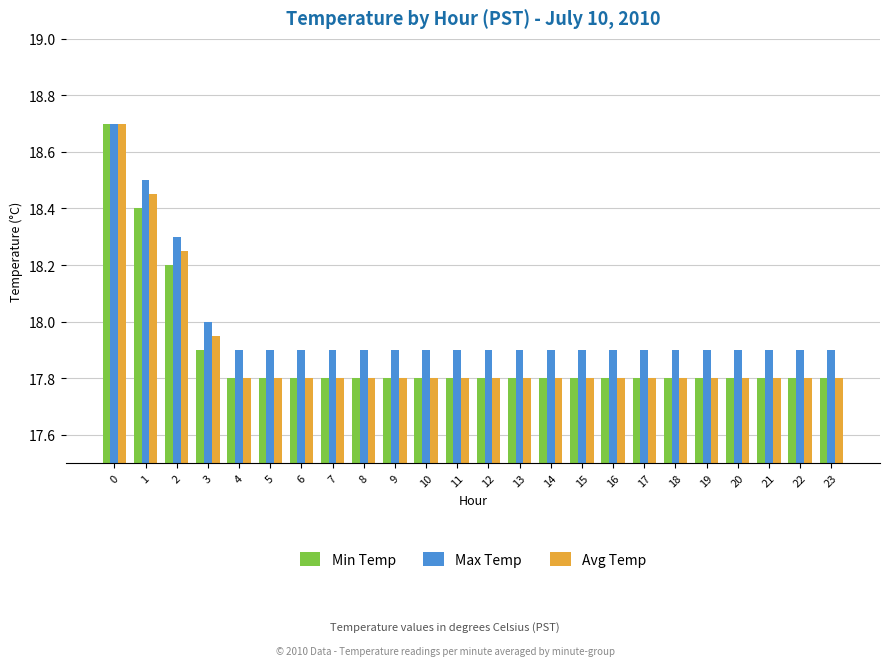

What are all the series names shown in the legend?

Min Temp, Max Temp, Avg Temp